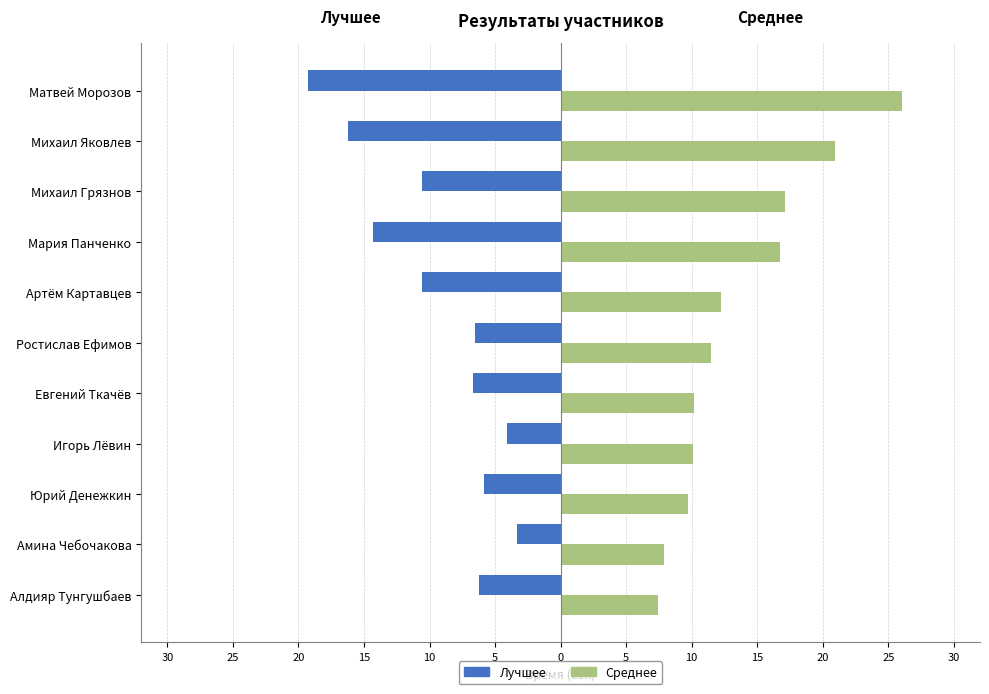

Reading left to right, list all the values displayed in this chart.

Лучшее: -6.3	-3.3	-5.8	-4.1	-6.7	-6.5	-10.6	-14.3	-10.6	-16.2	-19.3
Среднее: 7.4	7.9	9.7	10.1	10.2	11.4	12.2	16.8	17.1	20.9	26.0